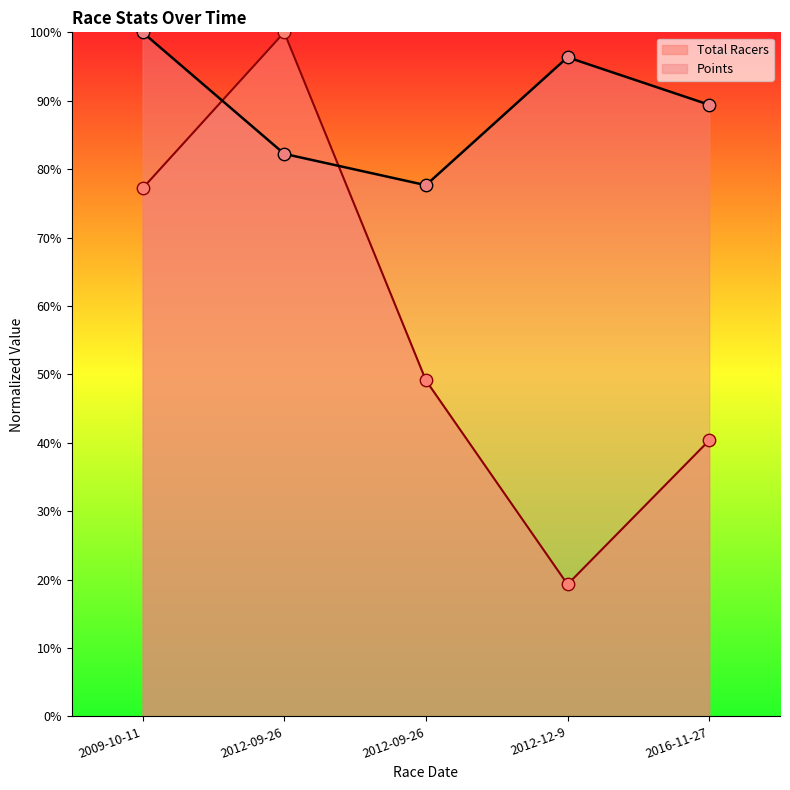

At which category is the sum across all series the highest?

2012-09-26